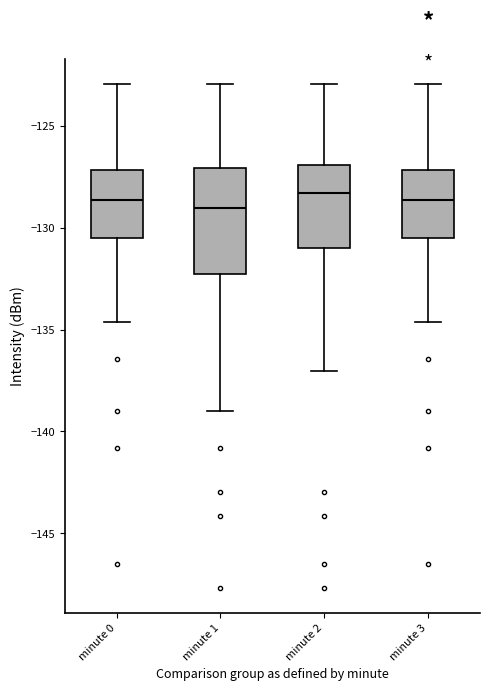

Reading left to right, transcribe this box plot: for each box, give where its median line is, the range the box spans, and where its two whiskers end, as read against the y-axis. The values are not printed on the chart, so give them approximately, as read against the axis.

minute 0: median -128.5, box -130.5 to -127.0, whiskers -134.5 to -123.0
minute 1: median -129.0, box -132.5 to -127.0, whiskers -139.0 to -123.0
minute 2: median -128.5, box -131.0 to -127.0, whiskers -137.0 to -123.0
minute 3: median -128.5, box -130.5 to -127.0, whiskers -134.5 to -123.0